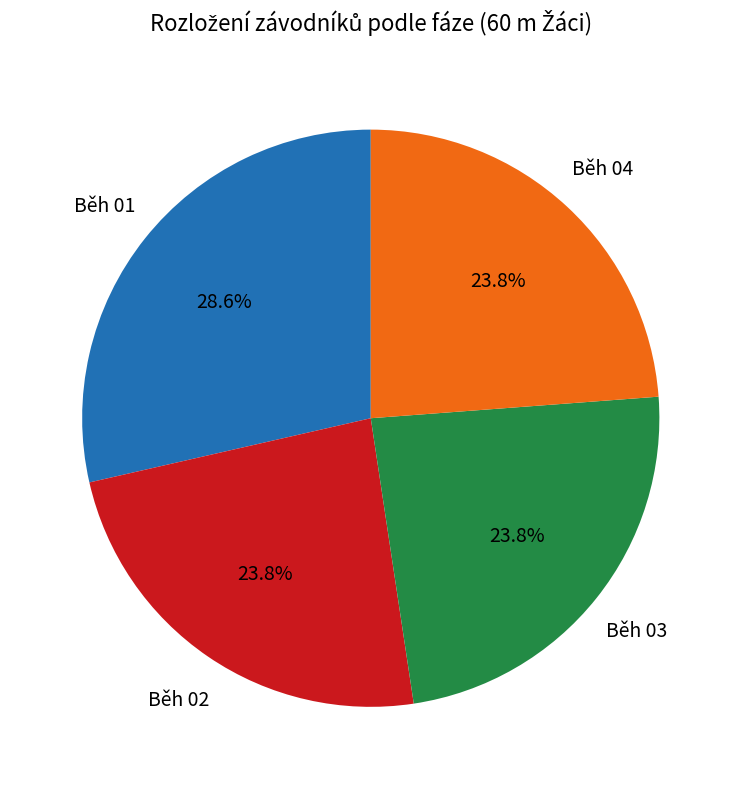

Is there any slice that represents more than half of the pie?

No